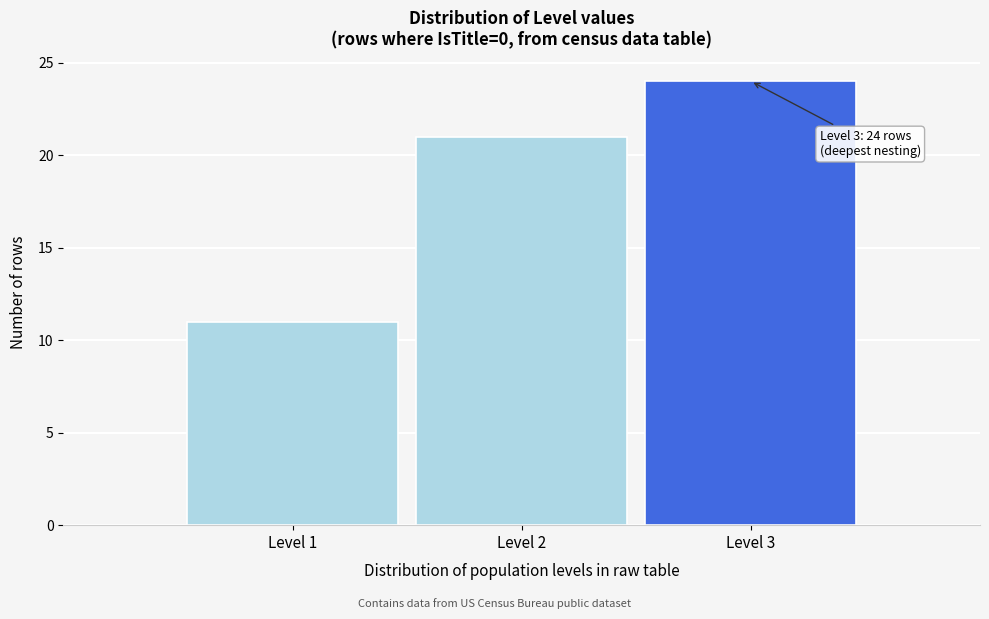

Which range on the x-axis has the tallest bar?

2.5 to 3.5